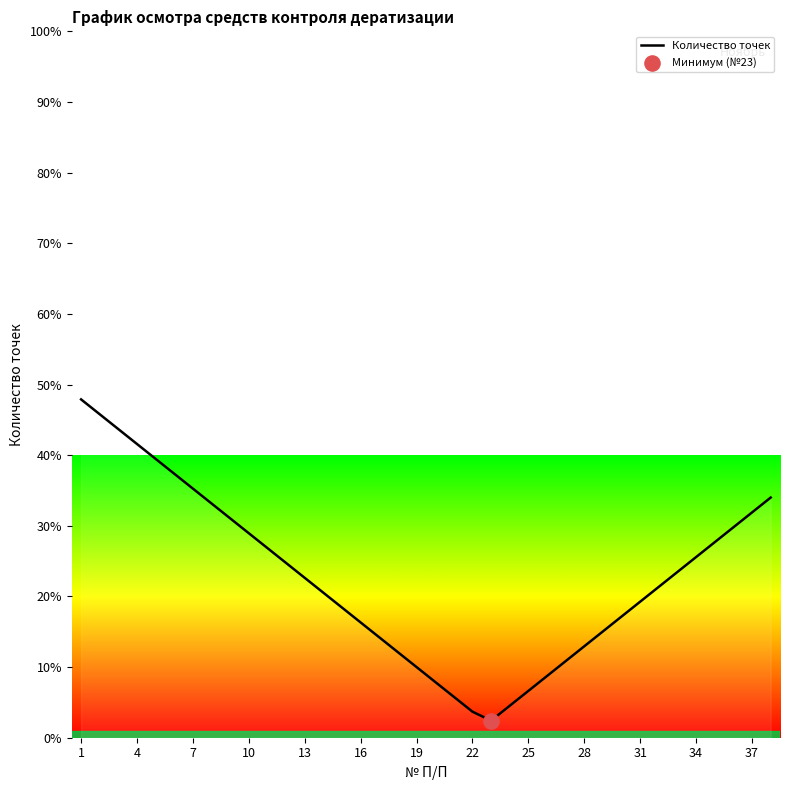

What is the greatest value displayed?

47.9